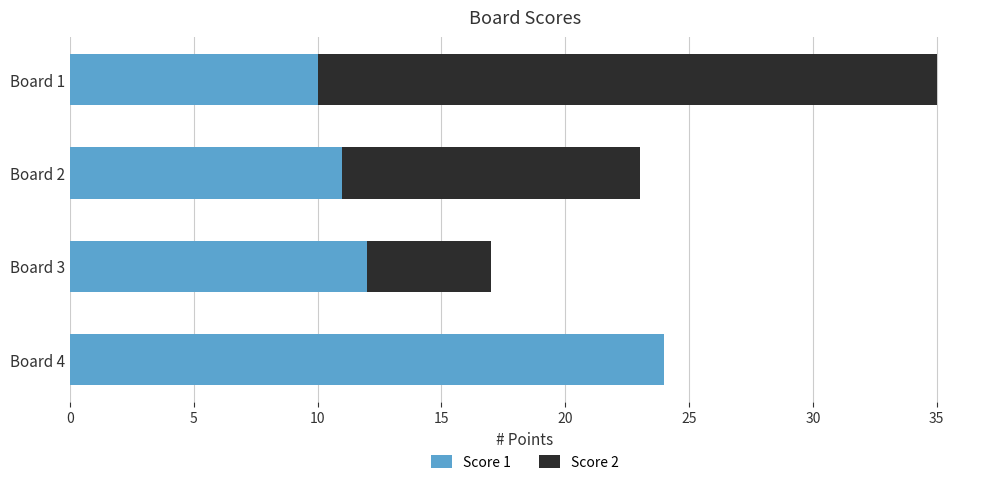

The Score 1 series shows 3 at Board 2. True or false?

False